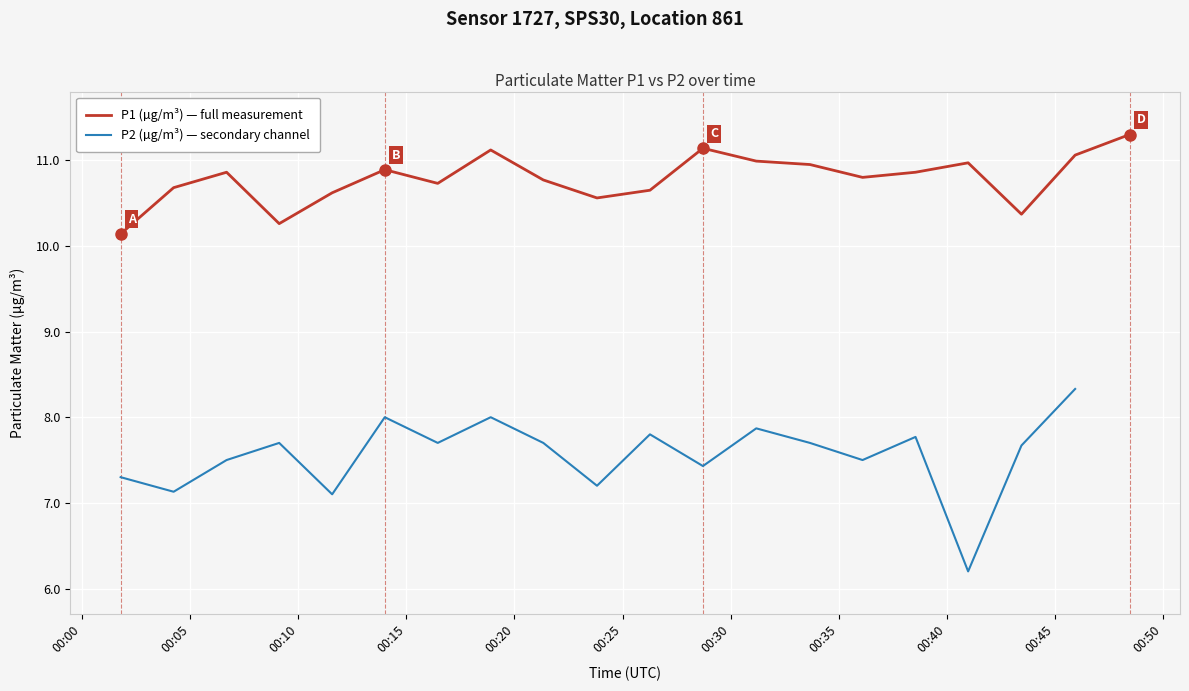

True or false: P2 (µg/m³) — secondary channel and P1 (µg/m³) — full measurement cross at least once.

False